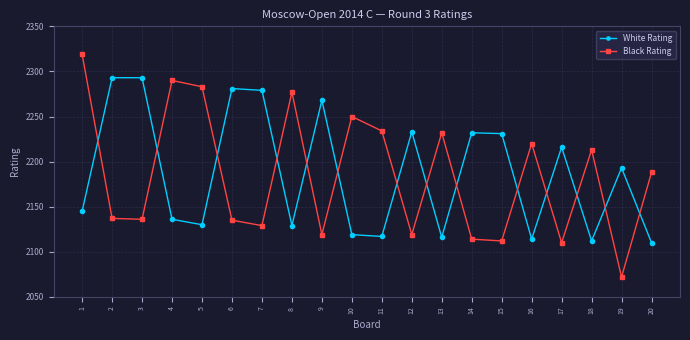

Between which two adjacent categories do Black Rating and White Rating first intersect?

1 and 2